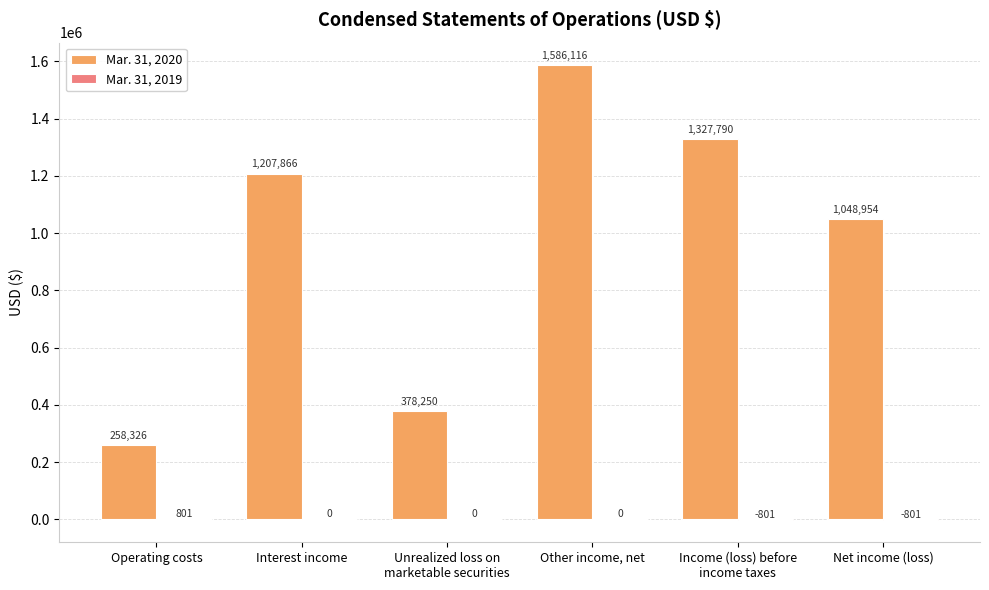

What is the maximum value shown in the chart?

1586116